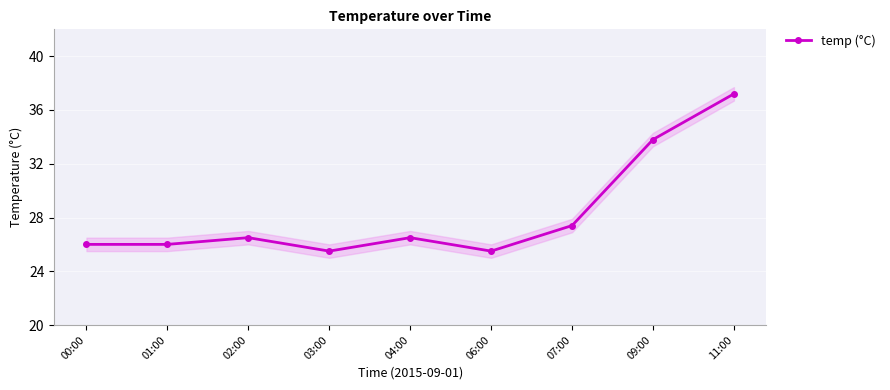

What value does the data have at 06:00?

25.5